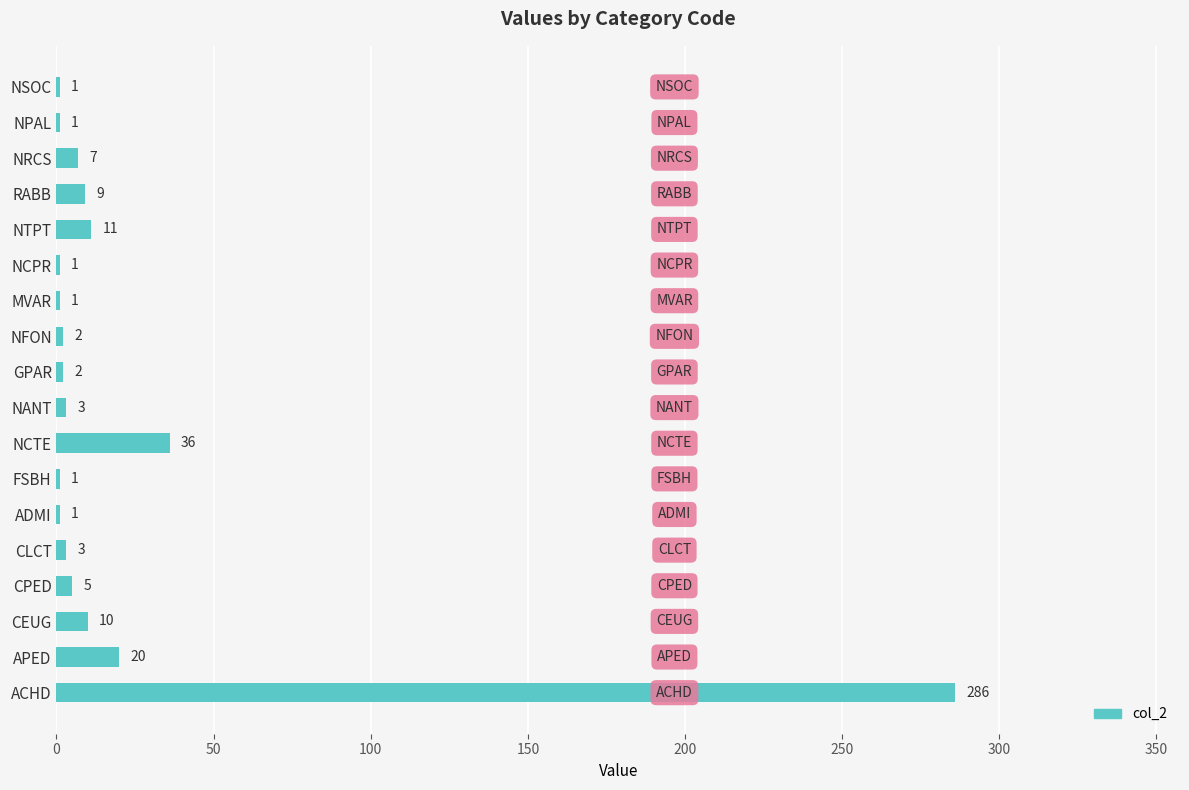

What is the change in value from FSBH to NANT?

+2